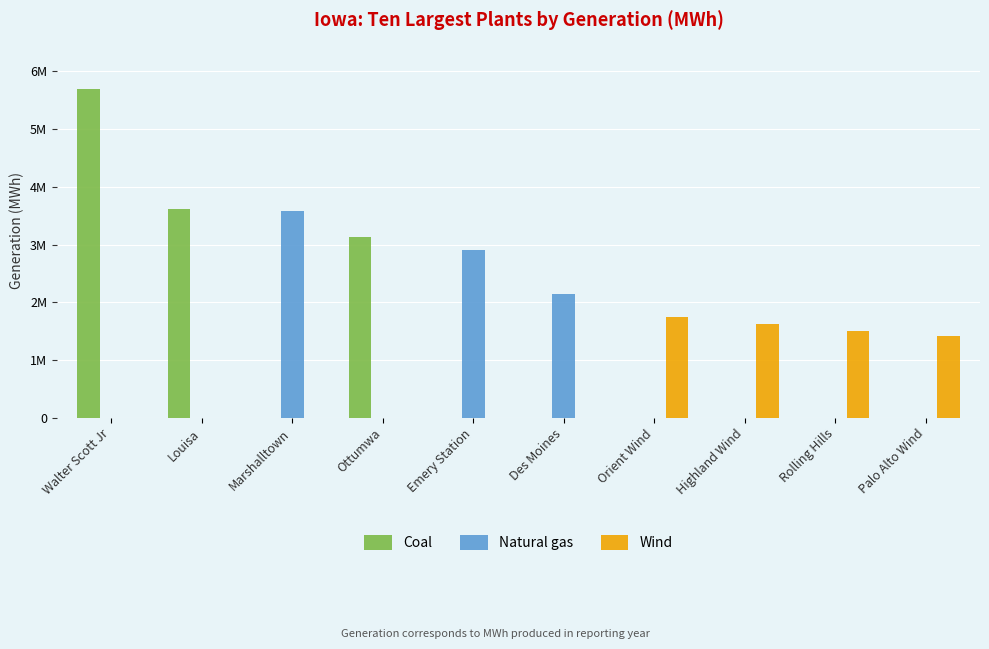

What is the sum of the Coal values at Louisa and Highland Wind?

3612095